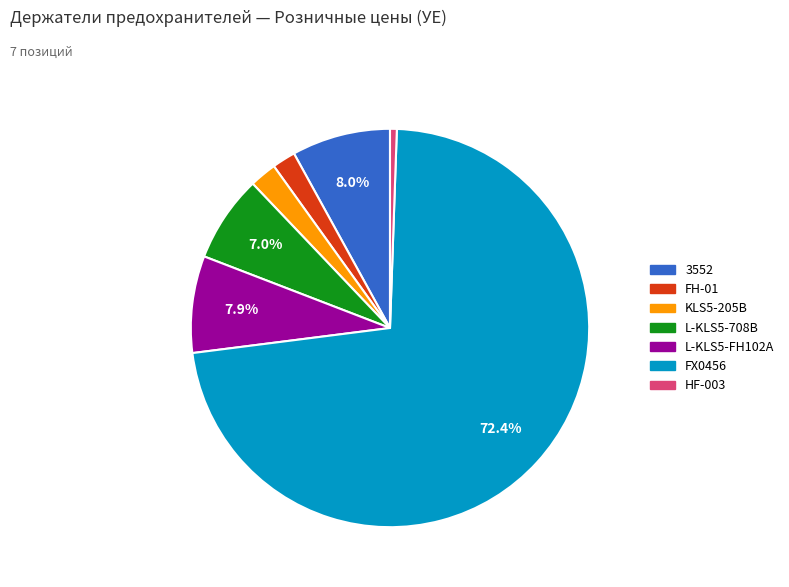

To the nearest percent, what is the combined percentage of FX0456 and HF-003?

73%